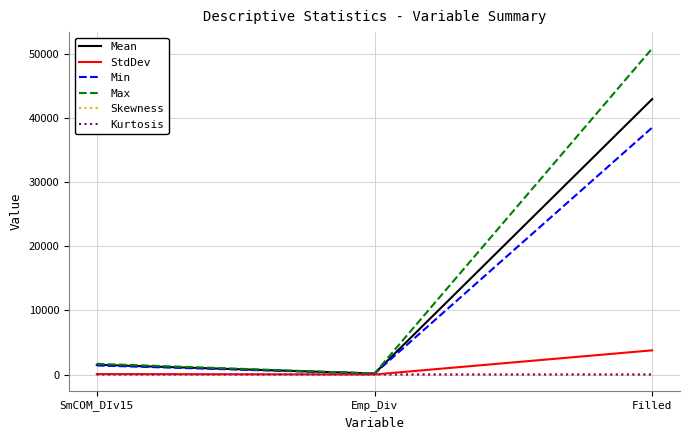

At which label is Min closest to 19322?

SmCOM_DIv15